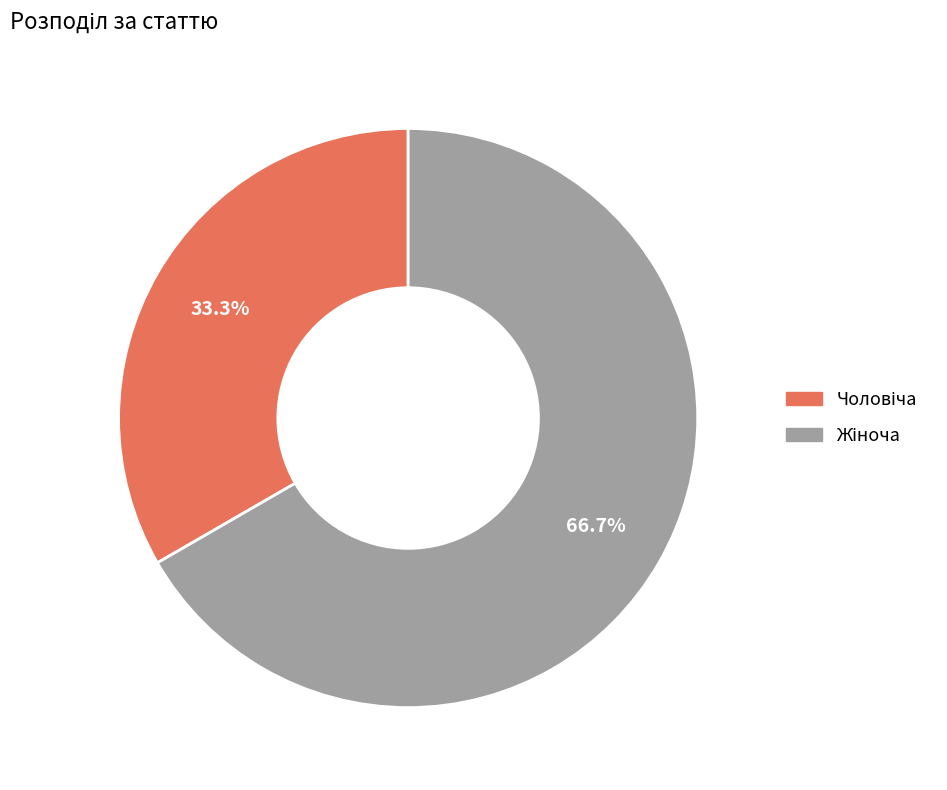

How many slices are in this pie chart?

2